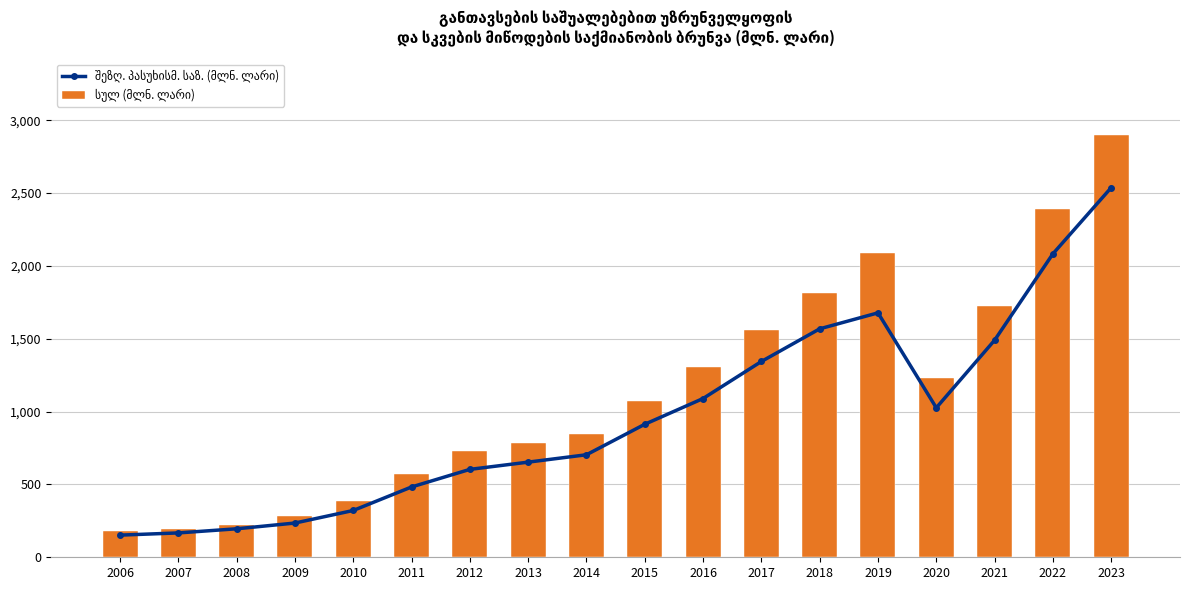

What is the average value of the სულ (მლნ. ლარი) series?

1126.7